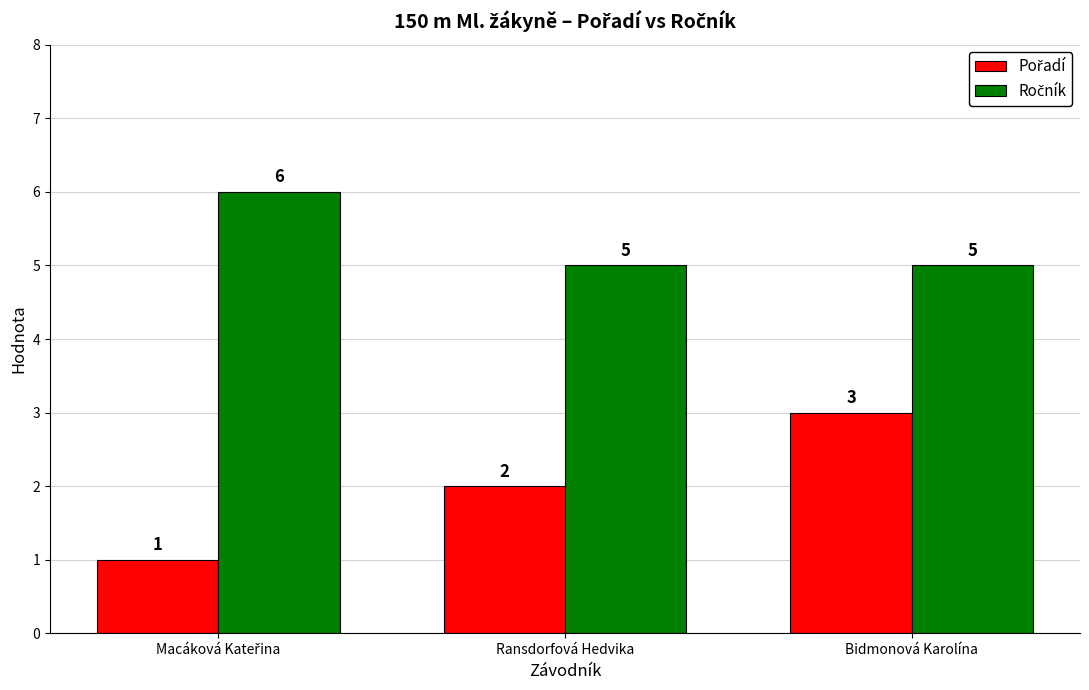

What is the total value across all series at Ransdorfová Hedvika?

7